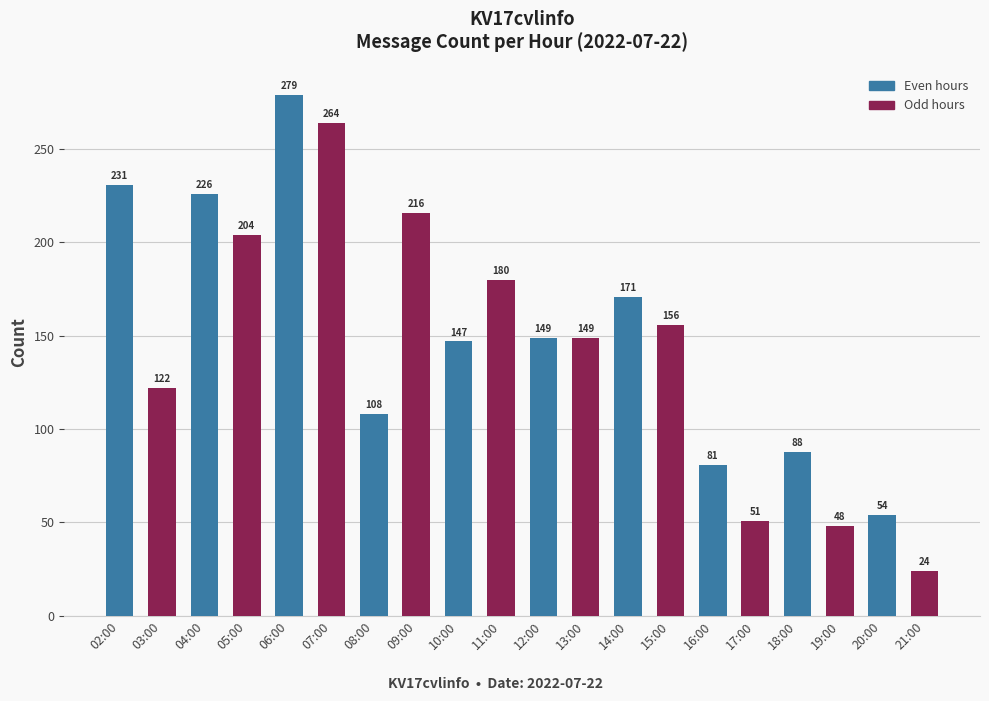

What is the label of the 13th bar from the right?

09:00